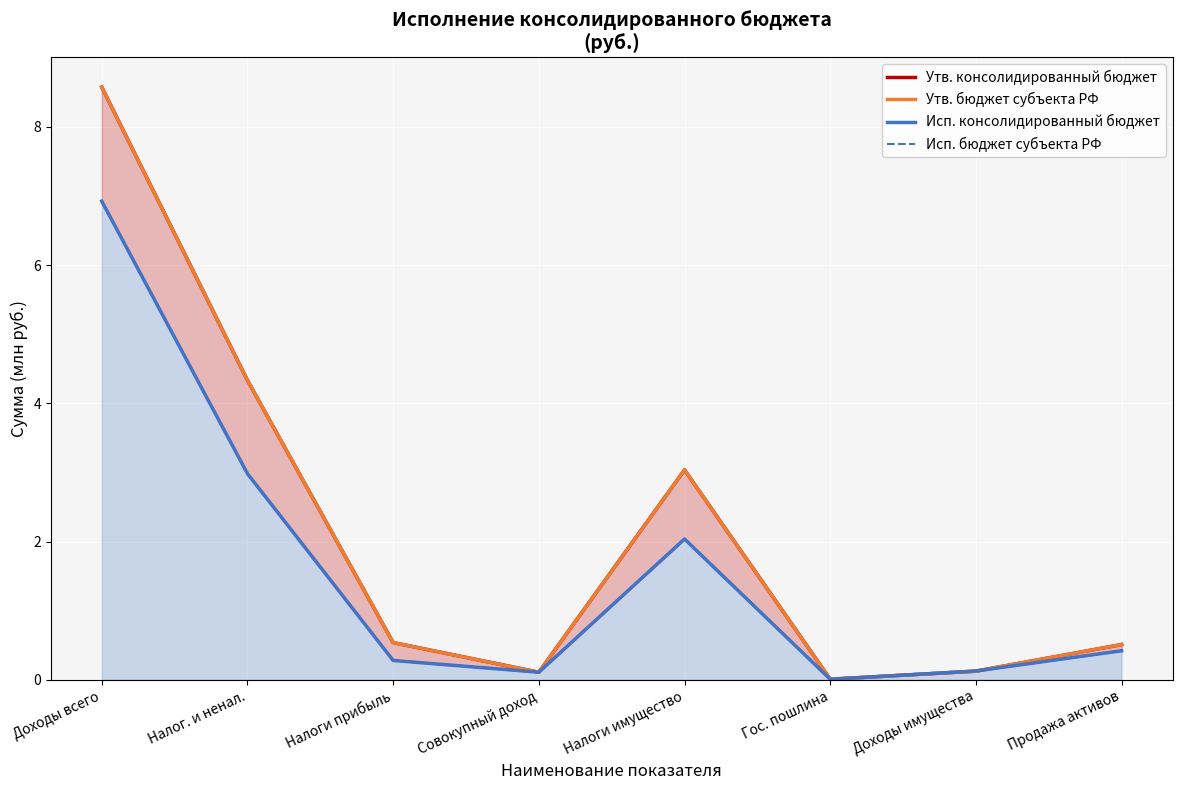

What is the average value of the Исп. консолидированный бюджет series?

1.6